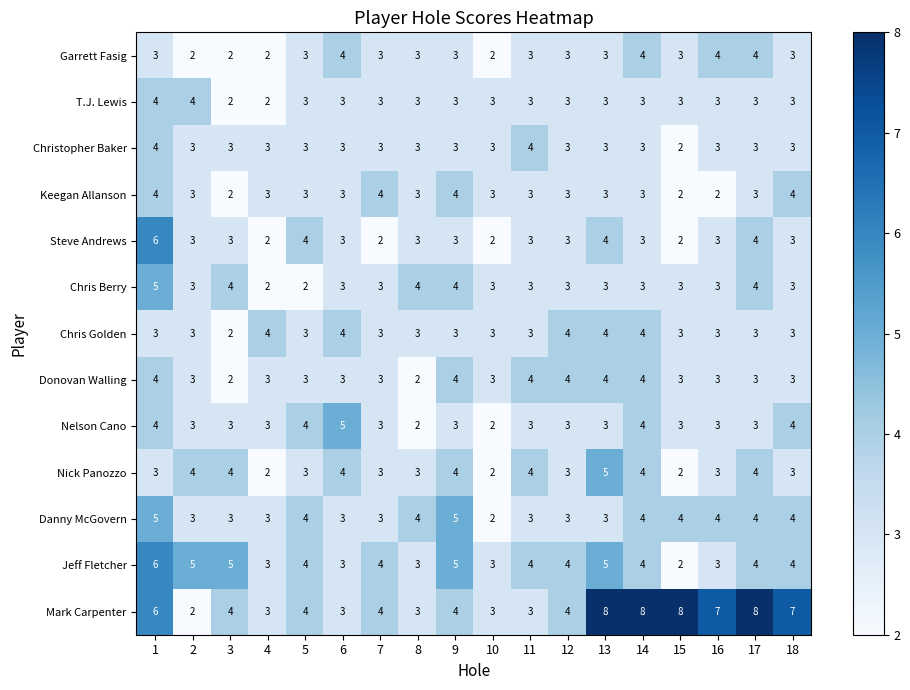

Which series has the largest total across all categories?

Mark Carpenter